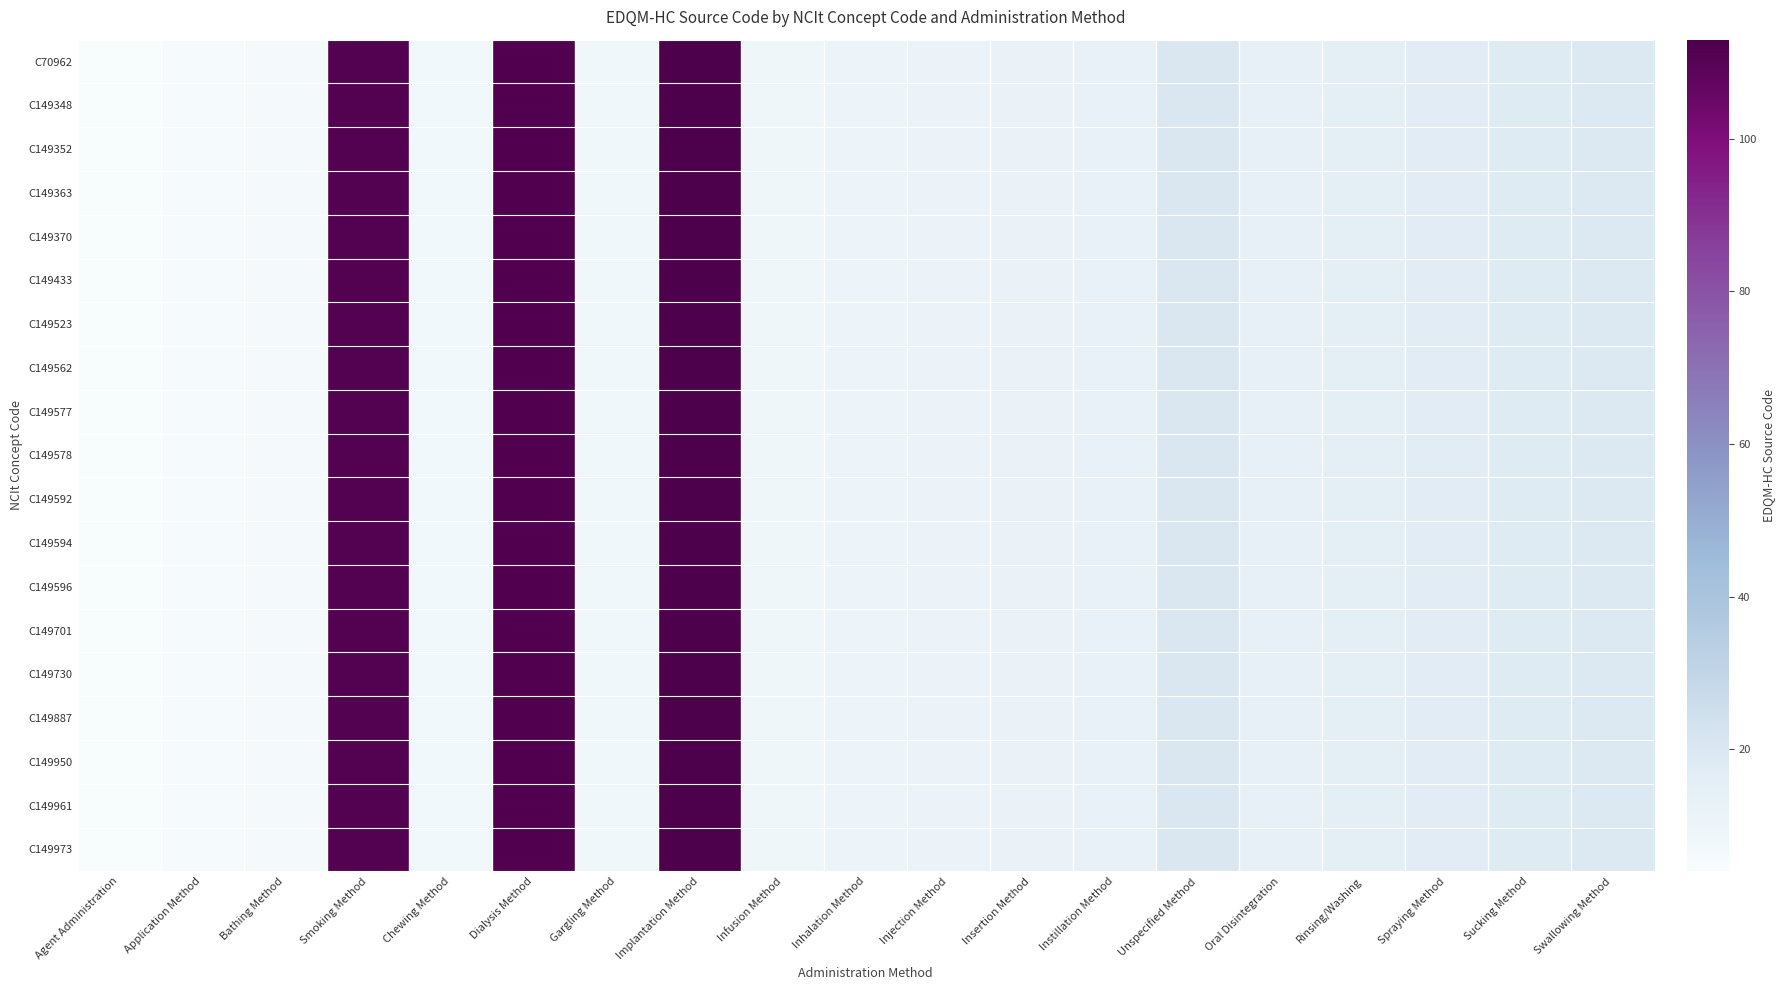

Reading left to right, transcribe all the data shown in this chart.

C70962: Agent Administration=4	Application Method=5	Bathing Method=6	Smoking Method=111	Chewing Method=7	Dialysis Method=112	Gargling Method=8	Implantation Method=113	Infusion Method=9	Inhalation Method=10	Injection Method=11	Insertion Method=12	Instillation Method=13	Unspecified Method=20	Oral Disintegration=14	Rinsing/Washing=15	Spraying Method=17	Sucking Method=18	Swallowing Method=19
C149348: Agent Administration=4	Application Method=5	Bathing Method=6	Smoking Method=111	Chewing Method=7	Dialysis Method=112	Gargling Method=8	Implantation Method=113	Infusion Method=9	Inhalation Method=10	Injection Method=11	Insertion Method=12	Instillation Method=13	Unspecified Method=20	Oral Disintegration=14	Rinsing/Washing=15	Spraying Method=17	Sucking Method=18	Swallowing Method=19
C149352: Agent Administration=4	Application Method=5	Bathing Method=6	Smoking Method=111	Chewing Method=7	Dialysis Method=112	Gargling Method=8	Implantation Method=113	Infusion Method=9	Inhalation Method=10	Injection Method=11	Insertion Method=12	Instillation Method=13	Unspecified Method=20	Oral Disintegration=14	Rinsing/Washing=15	Spraying Method=17	Sucking Method=18	Swallowing Method=19
C149363: Agent Administration=4	Application Method=5	Bathing Method=6	Smoking Method=111	Chewing Method=7	Dialysis Method=112	Gargling Method=8	Implantation Method=113	Infusion Method=9	Inhalation Method=10	Injection Method=11	Insertion Method=12	Instillation Method=13	Unspecified Method=20	Oral Disintegration=14	Rinsing/Washing=15	Spraying Method=17	Sucking Method=18	Swallowing Method=19
C149370: Agent Administration=4	Application Method=5	Bathing Method=6	Smoking Method=111	Chewing Method=7	Dialysis Method=112	Gargling Method=8	Implantation Method=113	Infusion Method=9	Inhalation Method=10	Injection Method=11	Insertion Method=12	Instillation Method=13	Unspecified Method=20	Oral Disintegration=14	Rinsing/Washing=15	Spraying Method=17	Sucking Method=18	Swallowing Method=19
C149433: Agent Administration=4	Application Method=5	Bathing Method=6	Smoking Method=111	Chewing Method=7	Dialysis Method=112	Gargling Method=8	Implantation Method=113	Infusion Method=9	Inhalation Method=10	Injection Method=11	Insertion Method=12	Instillation Method=13	Unspecified Method=20	Oral Disintegration=14	Rinsing/Washing=15	Spraying Method=17	Sucking Method=18	Swallowing Method=19
C149523: Agent Administration=4	Application Method=5	Bathing Method=6	Smoking Method=111	Chewing Method=7	Dialysis Method=112	Gargling Method=8	Implantation Method=113	Infusion Method=9	Inhalation Method=10	Injection Method=11	Insertion Method=12	Instillation Method=13	Unspecified Method=20	Oral Disintegration=14	Rinsing/Washing=15	Spraying Method=17	Sucking Method=18	Swallowing Method=19
C149562: Agent Administration=4	Application Method=5	Bathing Method=6	Smoking Method=111	Chewing Method=7	Dialysis Method=112	Gargling Method=8	Implantation Method=113	Infusion Method=9	Inhalation Method=10	Injection Method=11	Insertion Method=12	Instillation Method=13	Unspecified Method=20	Oral Disintegration=14	Rinsing/Washing=15	Spraying Method=17	Sucking Method=18	Swallowing Method=19
C149577: Agent Administration=4	Application Method=5	Bathing Method=6	Smoking Method=111	Chewing Method=7	Dialysis Method=112	Gargling Method=8	Implantation Method=113	Infusion Method=9	Inhalation Method=10	Injection Method=11	Insertion Method=12	Instillation Method=13	Unspecified Method=20	Oral Disintegration=14	Rinsing/Washing=15	Spraying Method=17	Sucking Method=18	Swallowing Method=19
C149578: Agent Administration=4	Application Method=5	Bathing Method=6	Smoking Method=111	Chewing Method=7	Dialysis Method=112	Gargling Method=8	Implantation Method=113	Infusion Method=9	Inhalation Method=10	Injection Method=11	Insertion Method=12	Instillation Method=13	Unspecified Method=20	Oral Disintegration=14	Rinsing/Washing=15	Spraying Method=17	Sucking Method=18	Swallowing Method=19
C149592: Agent Administration=4	Application Method=5	Bathing Method=6	Smoking Method=111	Chewing Method=7	Dialysis Method=112	Gargling Method=8	Implantation Method=113	Infusion Method=9	Inhalation Method=10	Injection Method=11	Insertion Method=12	Instillation Method=13	Unspecified Method=20	Oral Disintegration=14	Rinsing/Washing=15	Spraying Method=17	Sucking Method=18	Swallowing Method=19
C149594: Agent Administration=4	Application Method=5	Bathing Method=6	Smoking Method=111	Chewing Method=7	Dialysis Method=112	Gargling Method=8	Implantation Method=113	Infusion Method=9	Inhalation Method=10	Injection Method=11	Insertion Method=12	Instillation Method=13	Unspecified Method=20	Oral Disintegration=14	Rinsing/Washing=15	Spraying Method=17	Sucking Method=18	Swallowing Method=19
C149596: Agent Administration=4	Application Method=5	Bathing Method=6	Smoking Method=111	Chewing Method=7	Dialysis Method=112	Gargling Method=8	Implantation Method=113	Infusion Method=9	Inhalation Method=10	Injection Method=11	Insertion Method=12	Instillation Method=13	Unspecified Method=20	Oral Disintegration=14	Rinsing/Washing=15	Spraying Method=17	Sucking Method=18	Swallowing Method=19
C149701: Agent Administration=4	Application Method=5	Bathing Method=6	Smoking Method=111	Chewing Method=7	Dialysis Method=112	Gargling Method=8	Implantation Method=113	Infusion Method=9	Inhalation Method=10	Injection Method=11	Insertion Method=12	Instillation Method=13	Unspecified Method=20	Oral Disintegration=14	Rinsing/Washing=15	Spraying Method=17	Sucking Method=18	Swallowing Method=19
C149730: Agent Administration=4	Application Method=5	Bathing Method=6	Smoking Method=111	Chewing Method=7	Dialysis Method=112	Gargling Method=8	Implantation Method=113	Infusion Method=9	Inhalation Method=10	Injection Method=11	Insertion Method=12	Instillation Method=13	Unspecified Method=20	Oral Disintegration=14	Rinsing/Washing=15	Spraying Method=17	Sucking Method=18	Swallowing Method=19
C149887: Agent Administration=4	Application Method=5	Bathing Method=6	Smoking Method=111	Chewing Method=7	Dialysis Method=112	Gargling Method=8	Implantation Method=113	Infusion Method=9	Inhalation Method=10	Injection Method=11	Insertion Method=12	Instillation Method=13	Unspecified Method=20	Oral Disintegration=14	Rinsing/Washing=15	Spraying Method=17	Sucking Method=18	Swallowing Method=19
C149950: Agent Administration=4	Application Method=5	Bathing Method=6	Smoking Method=111	Chewing Method=7	Dialysis Method=112	Gargling Method=8	Implantation Method=113	Infusion Method=9	Inhalation Method=10	Injection Method=11	Insertion Method=12	Instillation Method=13	Unspecified Method=20	Oral Disintegration=14	Rinsing/Washing=15	Spraying Method=17	Sucking Method=18	Swallowing Method=19
C149961: Agent Administration=4	Application Method=5	Bathing Method=6	Smoking Method=111	Chewing Method=7	Dialysis Method=112	Gargling Method=8	Implantation Method=113	Infusion Method=9	Inhalation Method=10	Injection Method=11	Insertion Method=12	Instillation Method=13	Unspecified Method=20	Oral Disintegration=14	Rinsing/Washing=15	Spraying Method=17	Sucking Method=18	Swallowing Method=19
C149973: Agent Administration=4	Application Method=5	Bathing Method=6	Smoking Method=111	Chewing Method=7	Dialysis Method=112	Gargling Method=8	Implantation Method=113	Infusion Method=9	Inhalation Method=10	Injection Method=11	Insertion Method=12	Instillation Method=13	Unspecified Method=20	Oral Disintegration=14	Rinsing/Washing=15	Spraying Method=17	Sucking Method=18	Swallowing Method=19